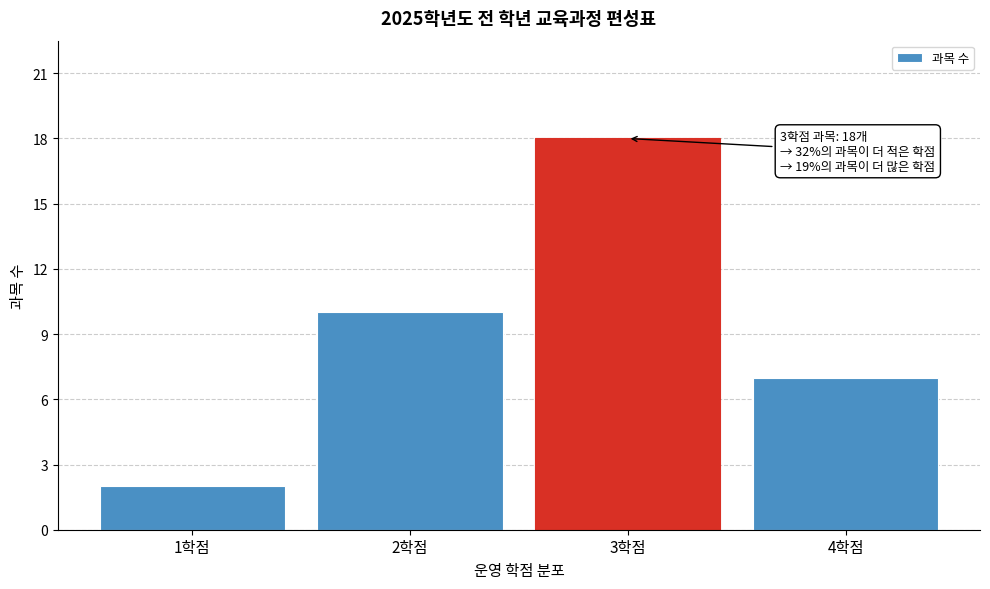

Reading left to right, list all the values displayed in this chart.

1학점=2	2학점=10	3학점=18	4학점=7